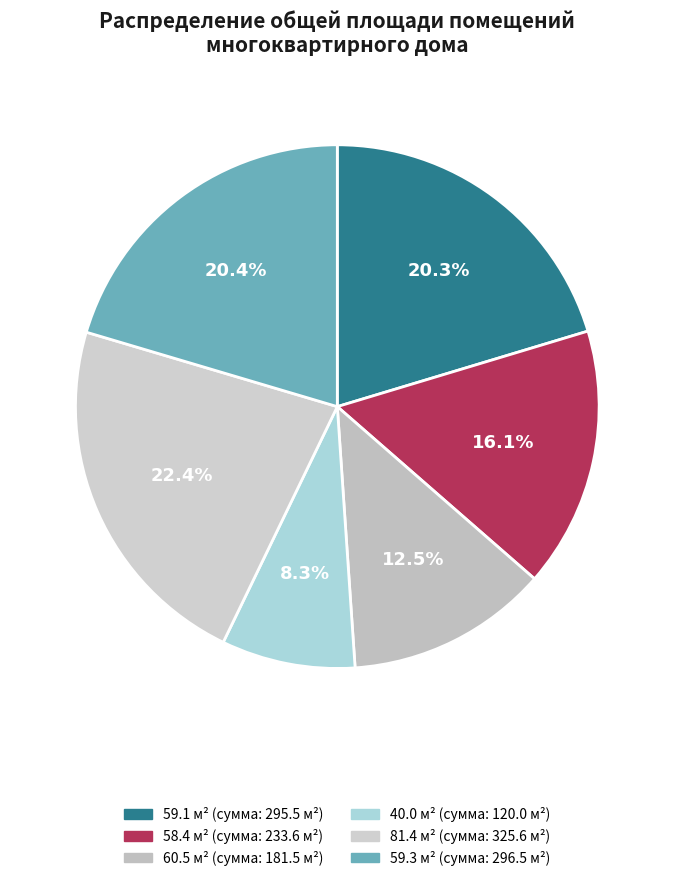

Count the number of slices in the pie.

6